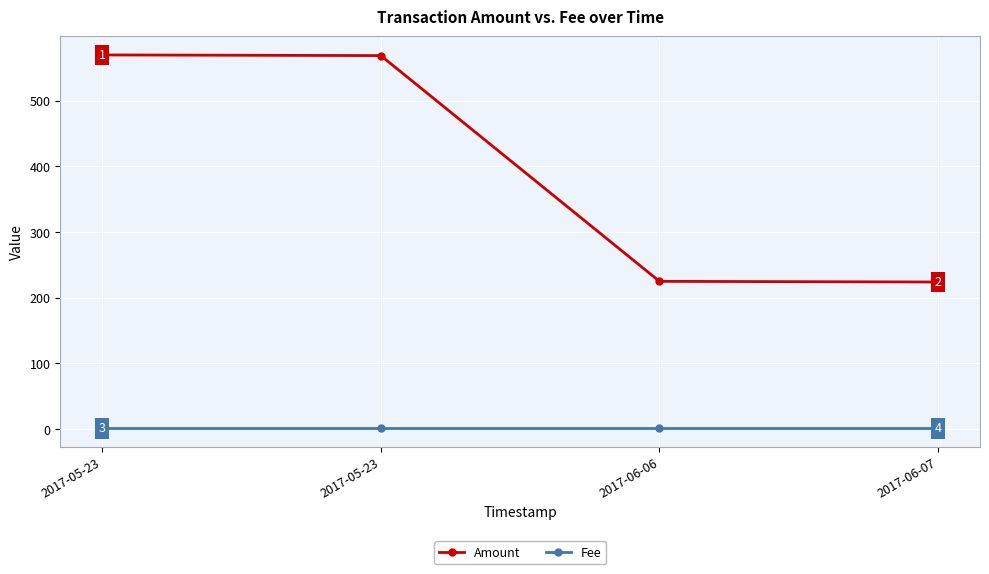

Which label corresponds to the smallest value in the chart?

2017-05-23